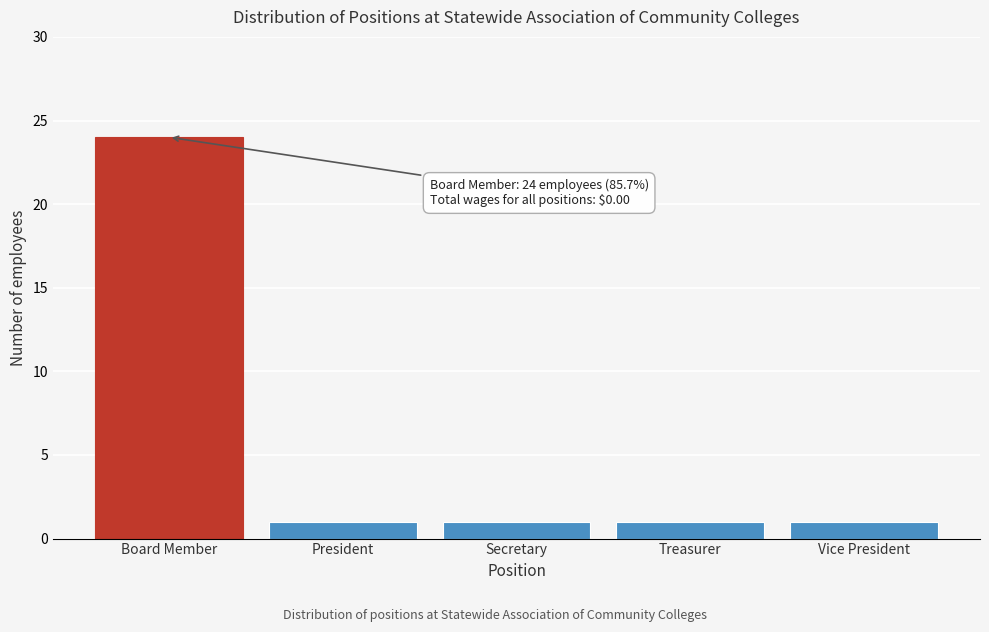

Reading left to right, list all the values displayed in this chart.

24	1	1	1	1